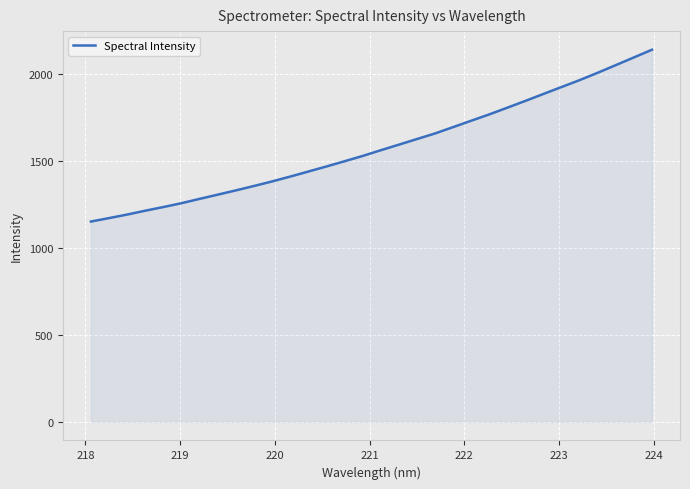

What is the maximum value shown in the chart?

2141.1